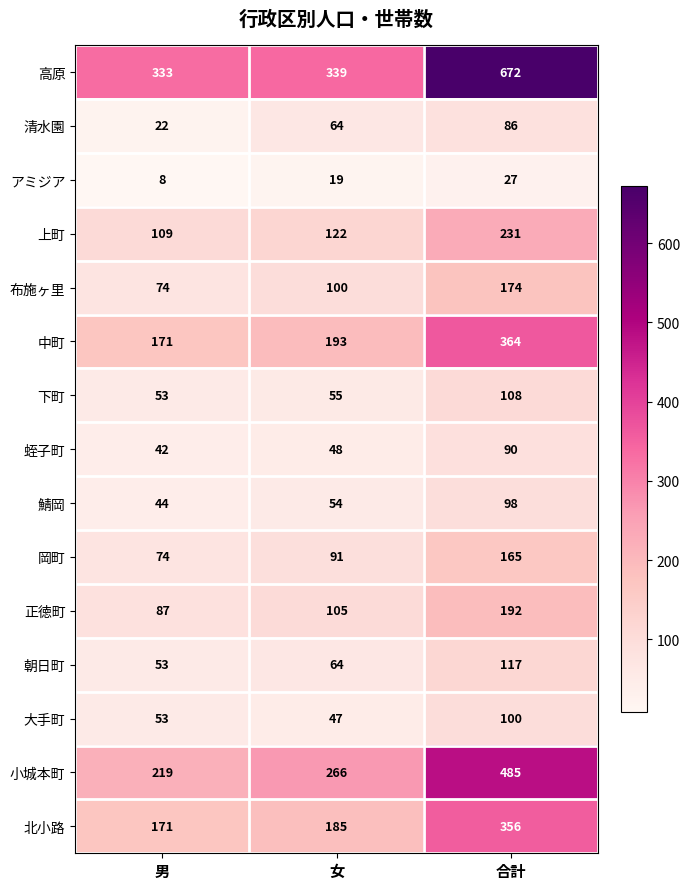

At which category is the sum across all series the highest?

合計